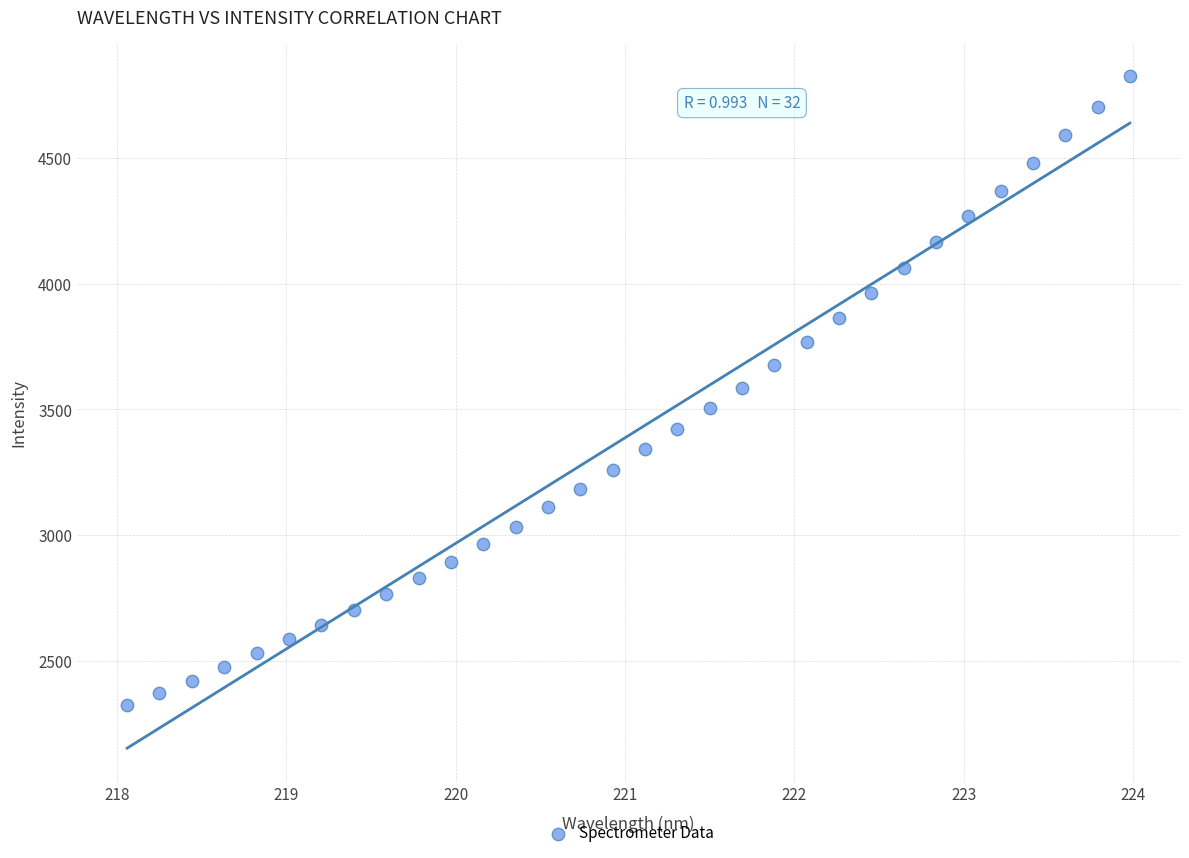

What is the range of Y values (max minus min)?

2498.7